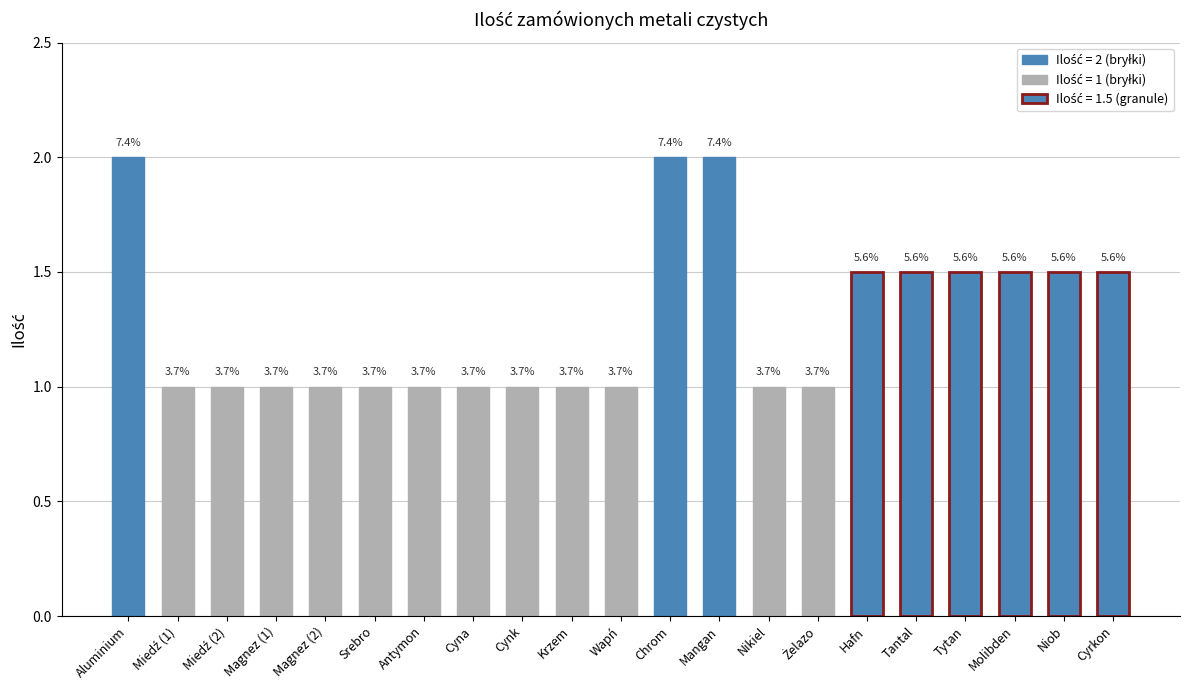

What position from the right is Mangan?

9